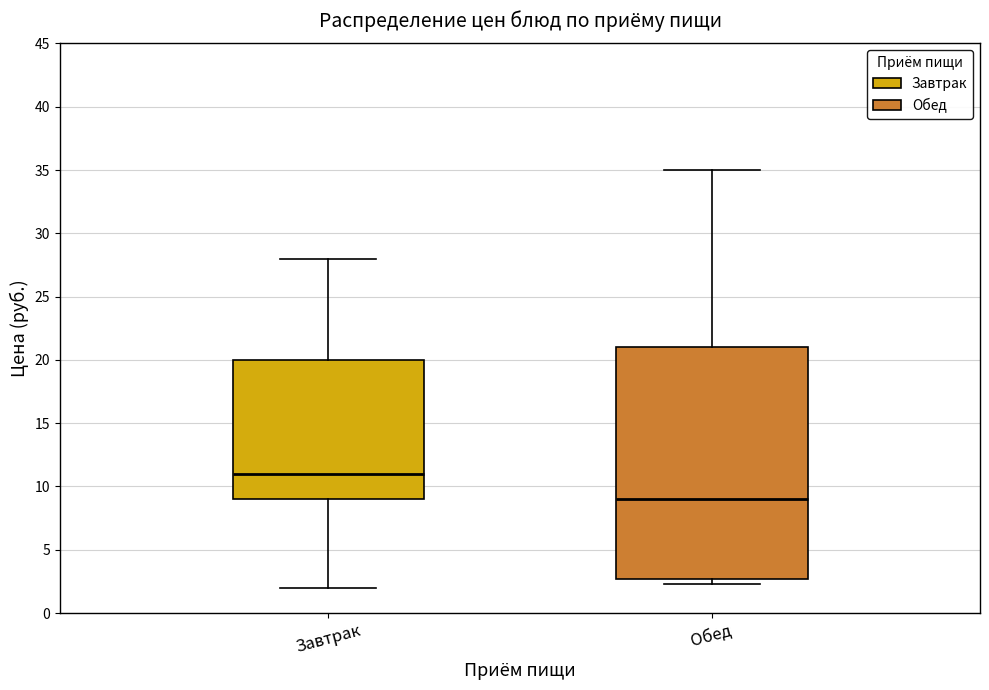

Which box is the tallest, from its lower edge to its upper edge?

Обед